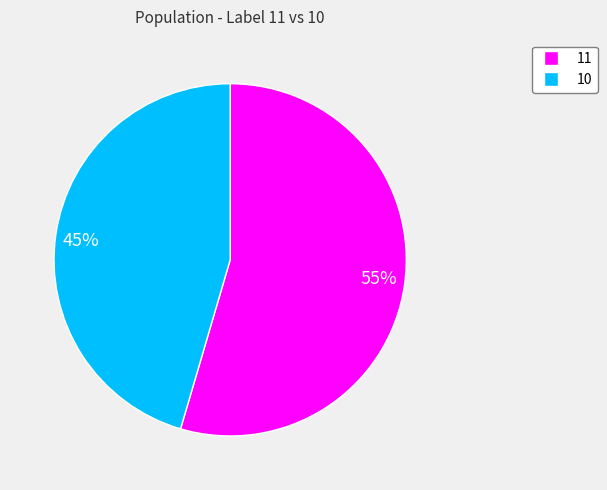

To the nearest percent, what is the average slice percentage?

50%